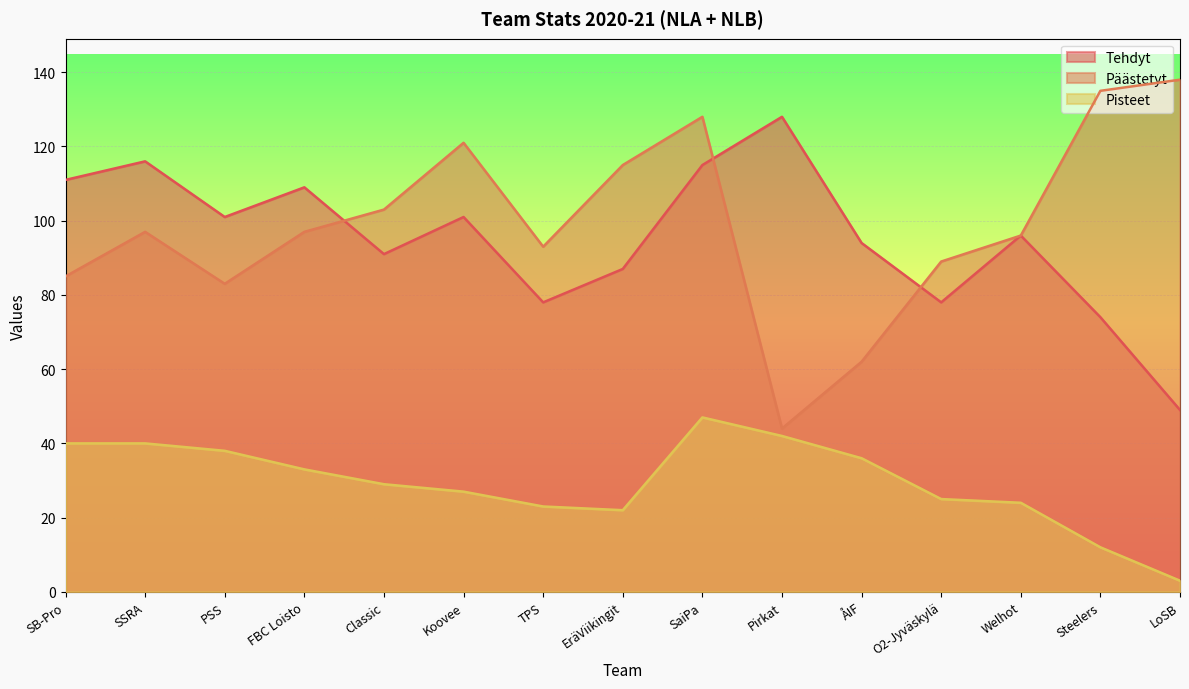

How many times do Päästetyt and Tehdyt cross each other?

3